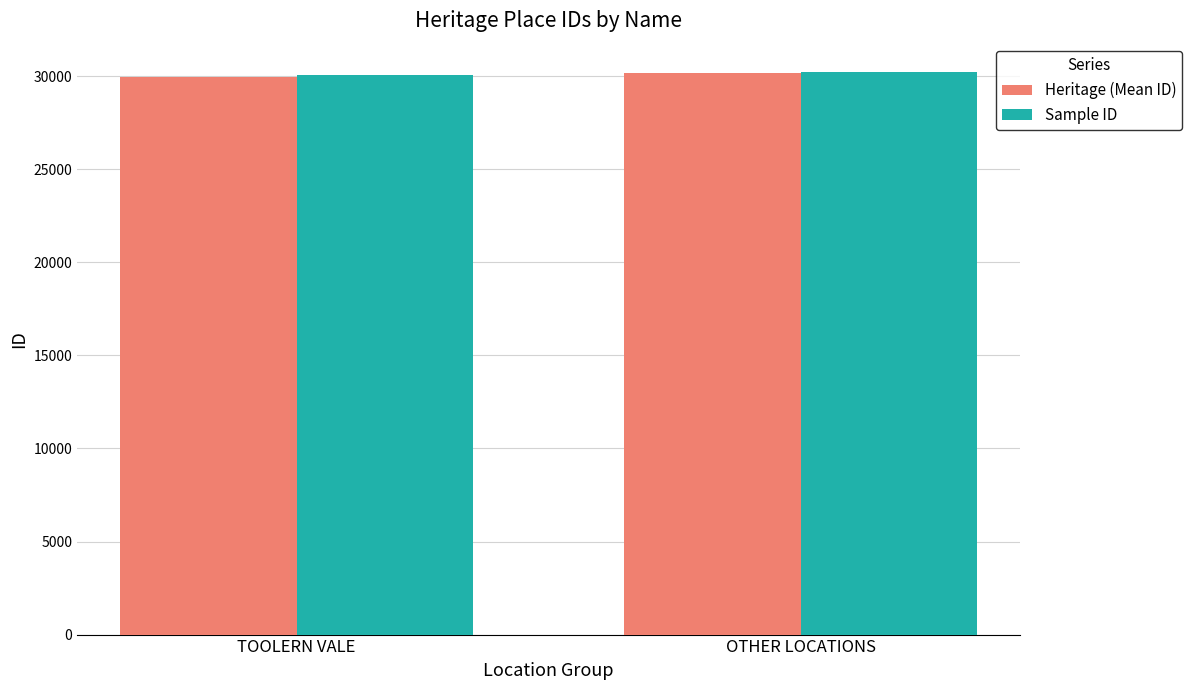

Reading left to right, list all the values displayed in this chart.

Heritage (Mean ID): 29947	30165
Sample ID: 30056	30236